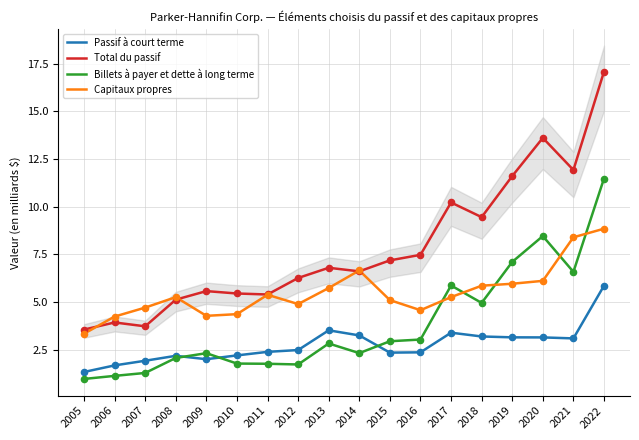

Which series contains the highest Y value?

Total du passif